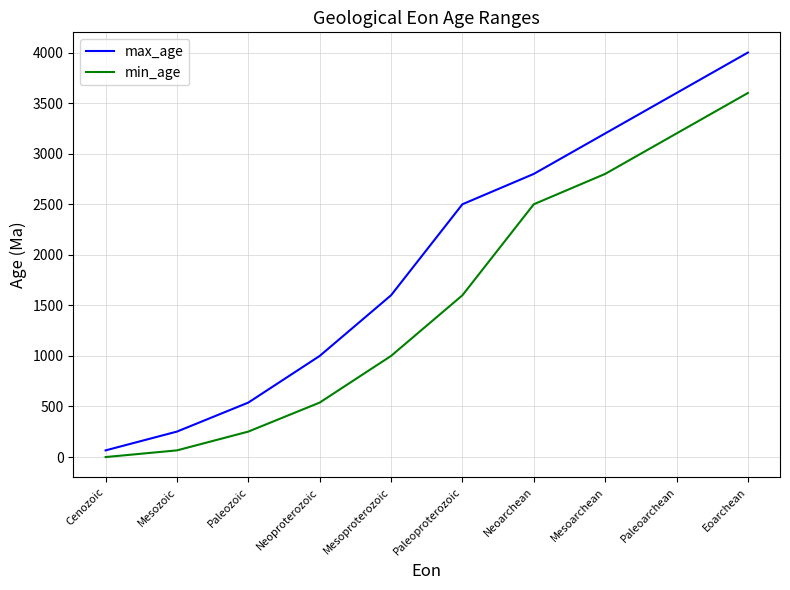

What is the highest value of the min_age series?

3600.0